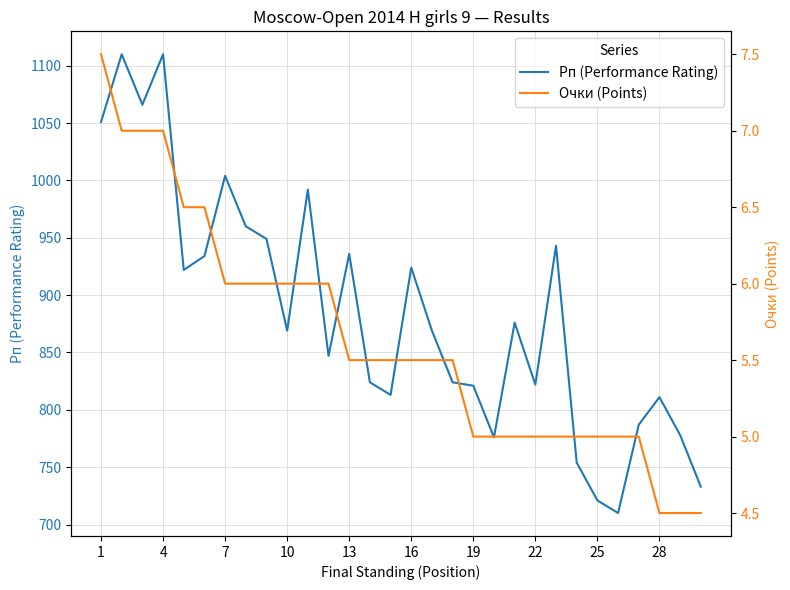

True or false: Рп (Performance Rating) has more than 1 interior local peaks.

True